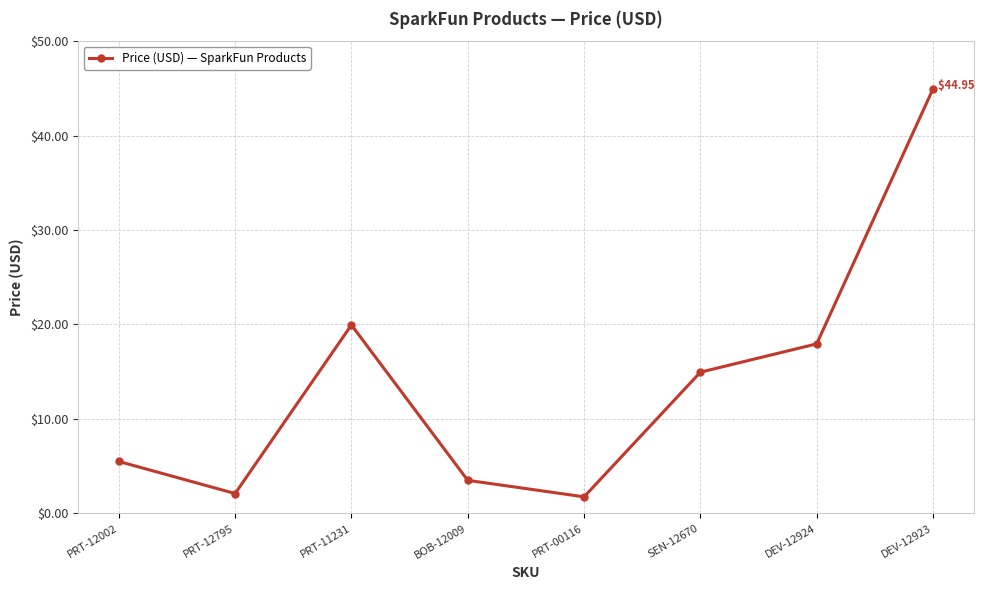

The value at PRT-12795 is 2.1. True or false?

True